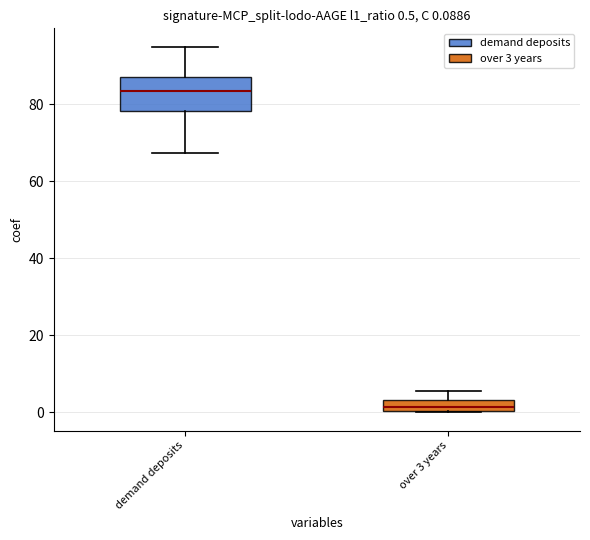

Which box's median line is the lowest?

over 3 years